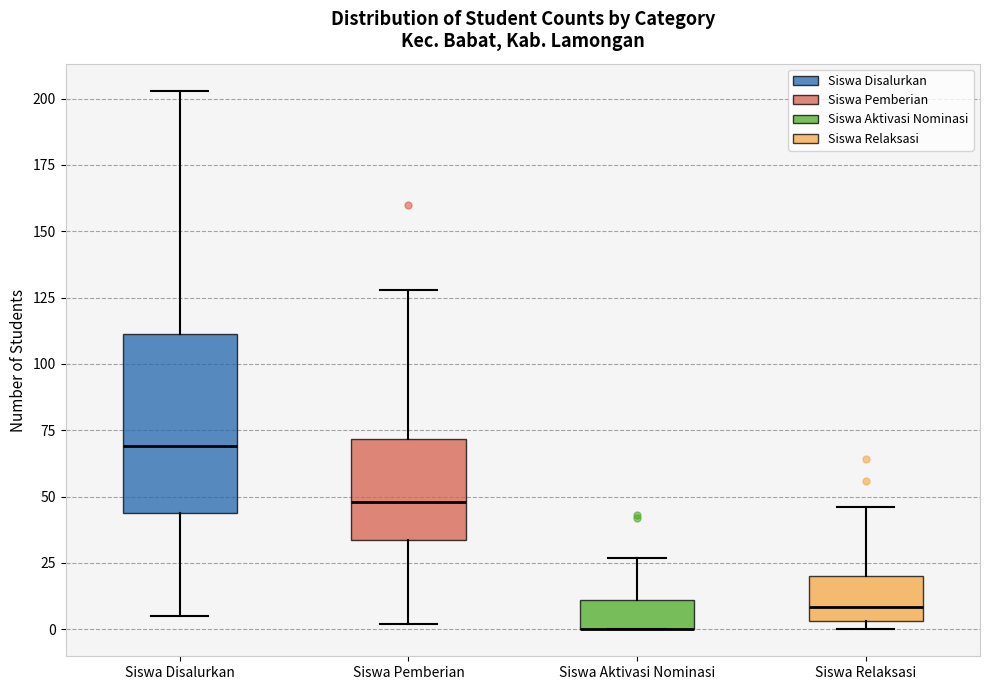

Reading left to right, read every box against the y-axis: the position of its median line, the range the box covers, and the ends of its whiskers. The values are not printed on the chart, so give them approximately, as read against the axis.

Siswa Disalurkan: median 70, box 45 to 110, whiskers 5 to 205
Siswa Pemberian: median 50, box 35 to 70, whiskers 0 to 130
Siswa Aktivasi Nominasi: median 0 (drawn on the box's lower edge), box 0 to 10, whiskers 0 to 25
Siswa Relaksasi: median 10, box 5 to 20, whiskers 0 to 45